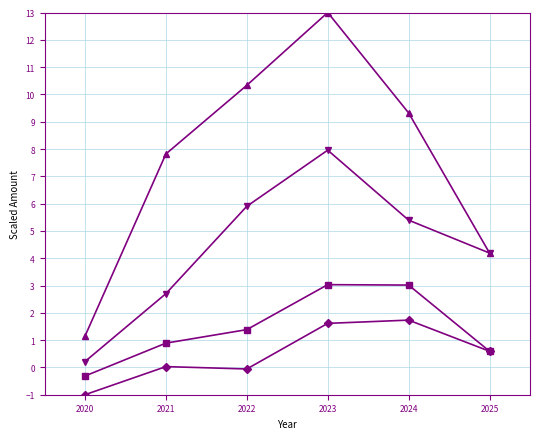

What is the difference between the highest and lowest values at 2022?

10.4